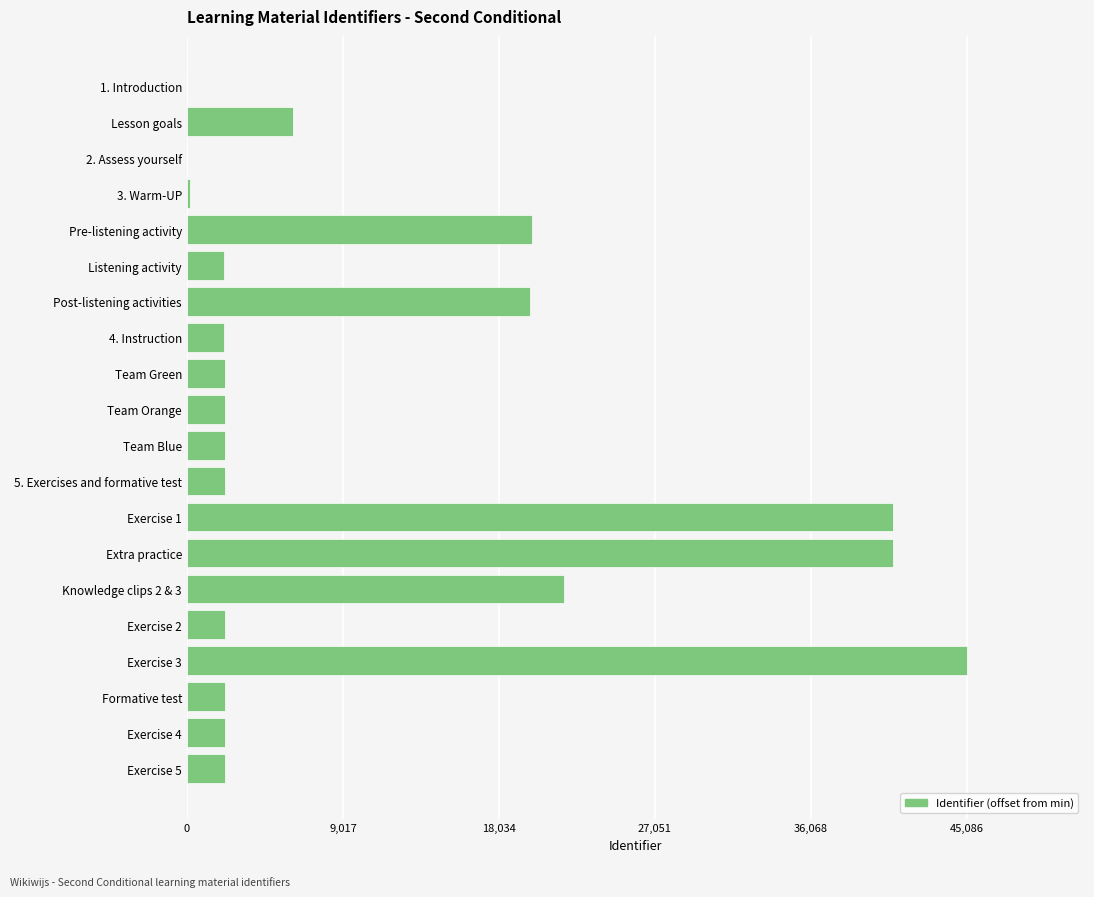

Where is the data nearest to the value 22543?

Knowledge clips 2 & 3